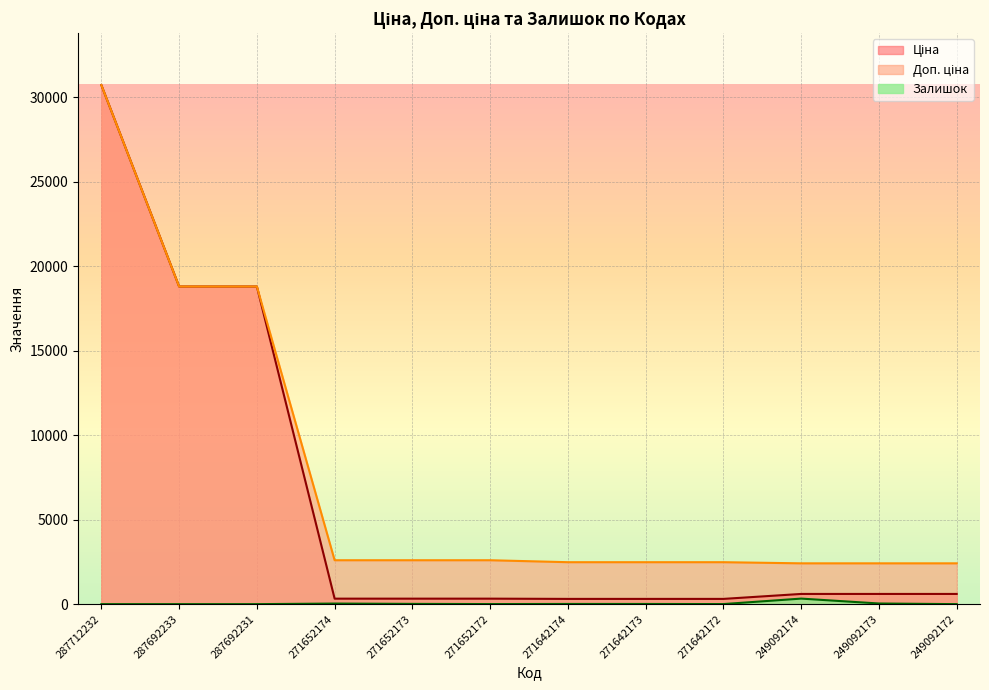

Which label corresponds to the smallest value in the chart?

287712232